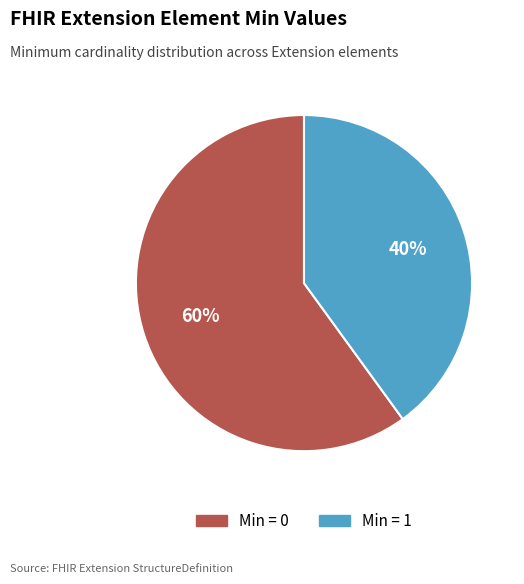

How many segments does this pie chart have?

2